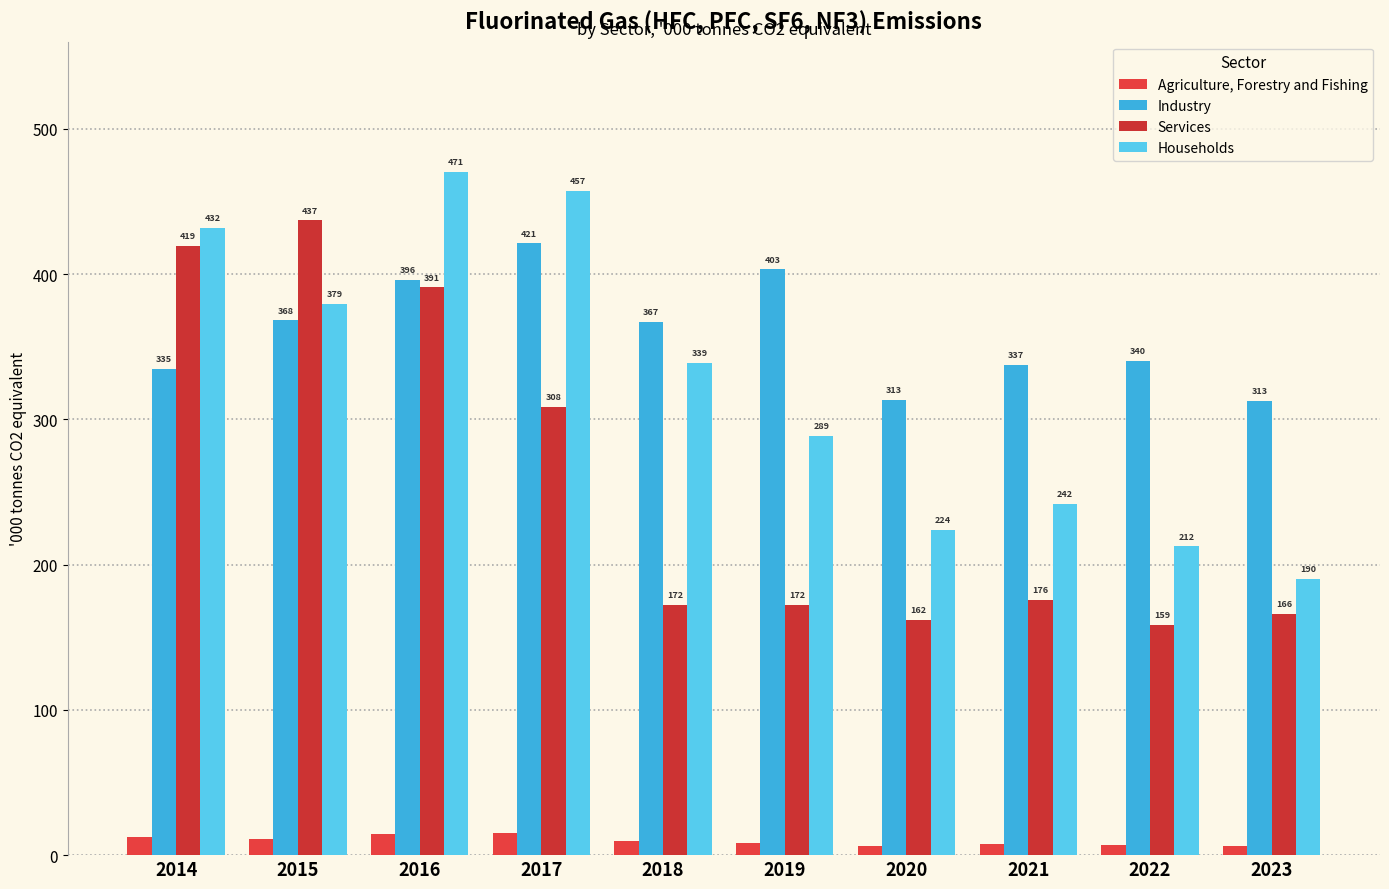

Which category has the highest value in the Households series?

2016